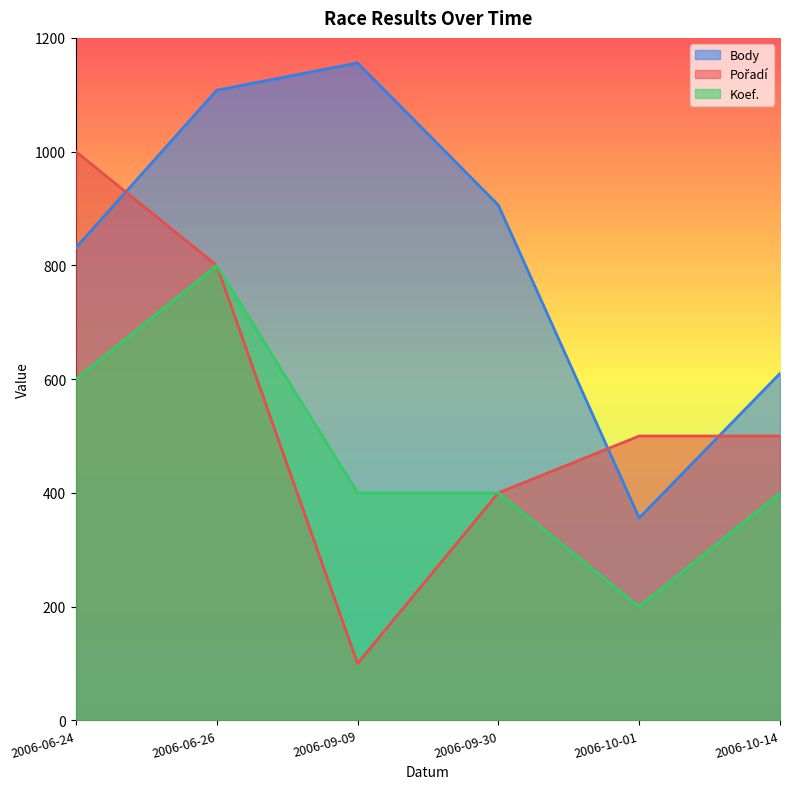

How many values in the Body series exceed 906?

2